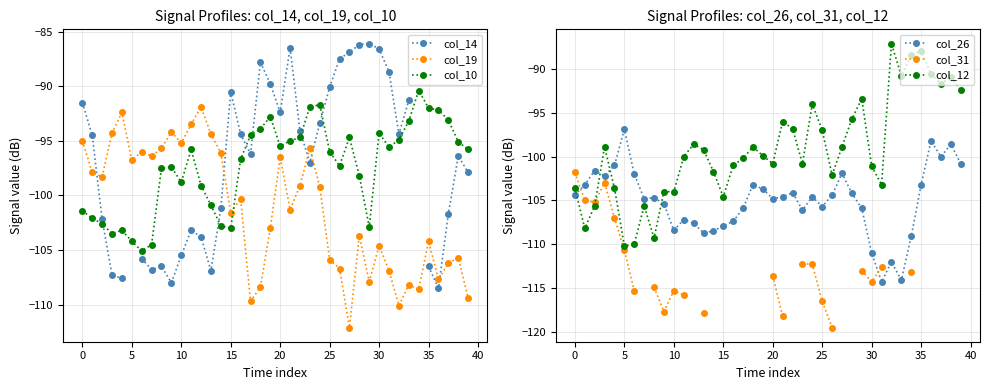

In col_12, how many points are lower than both neighbors (excluding endpoints)?

10